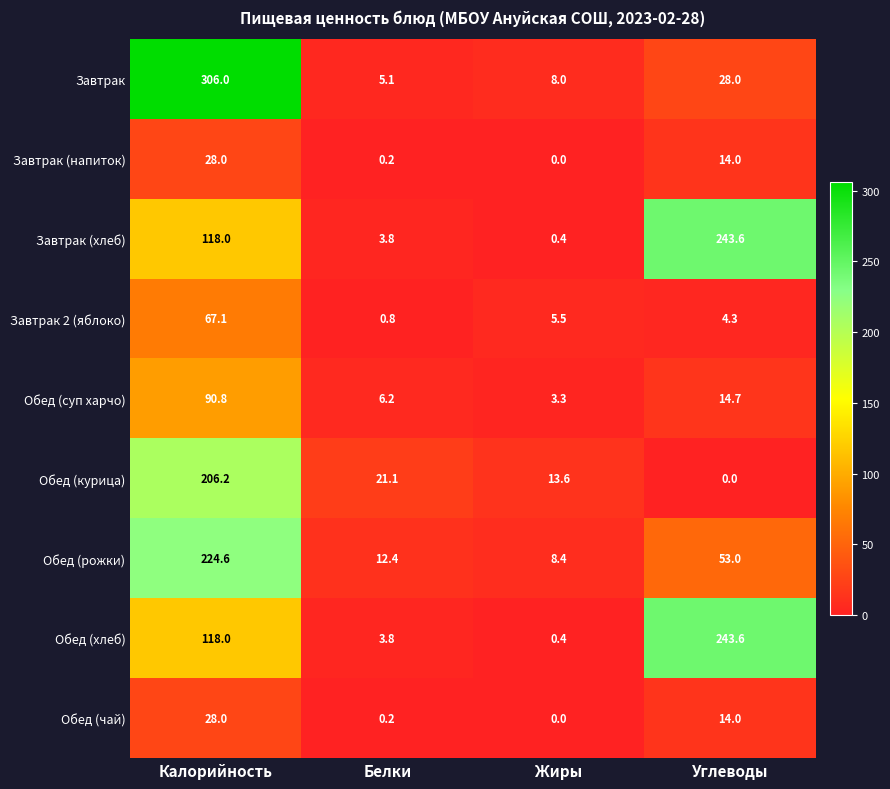

Is the value of Обед (чай) at Белки greater than the value of Завтрак 2 (яблоко) at Белки?

No